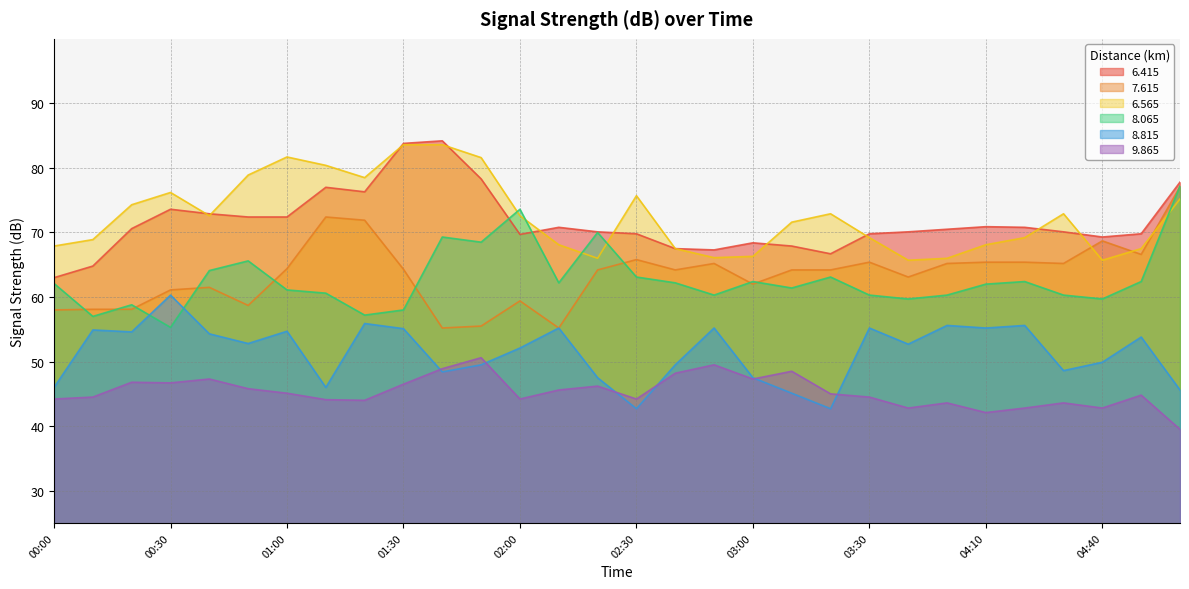

How many lines are shown in the chart?

6